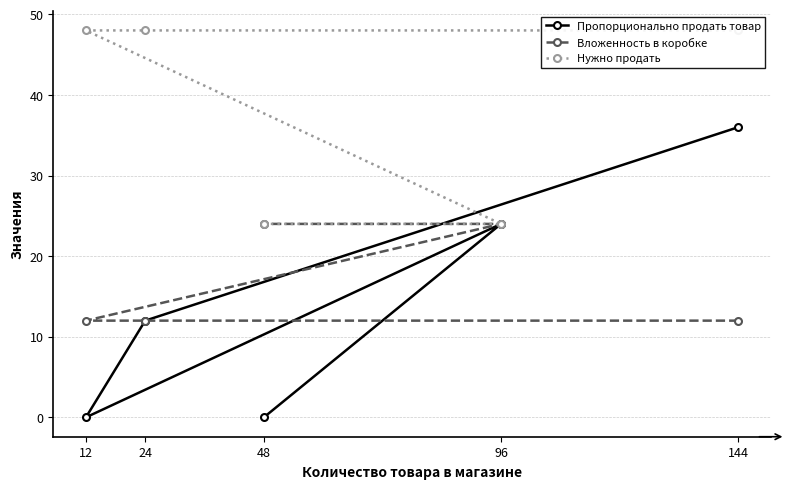

What is the difference between the maximum and minimum values in the Вложенность в коробке series?

12